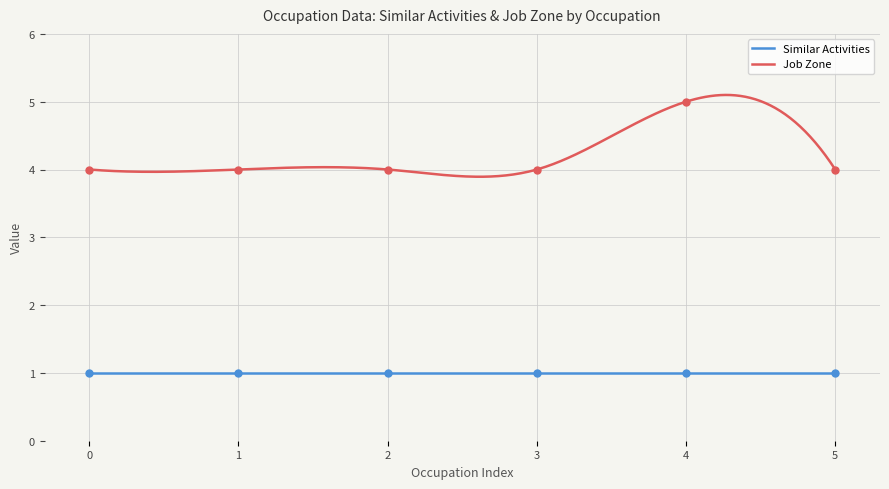

What is the maximum value for Job Zone?

5.1